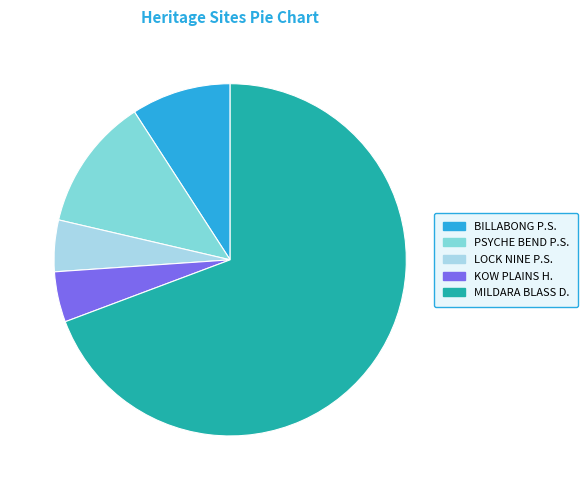

Is there any slice that represents more than half of the pie?

Yes